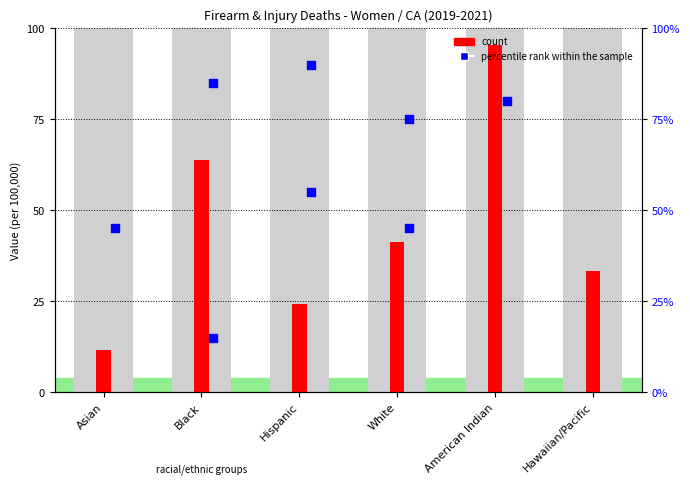

At how many categories does at least one series exceed 2?

6